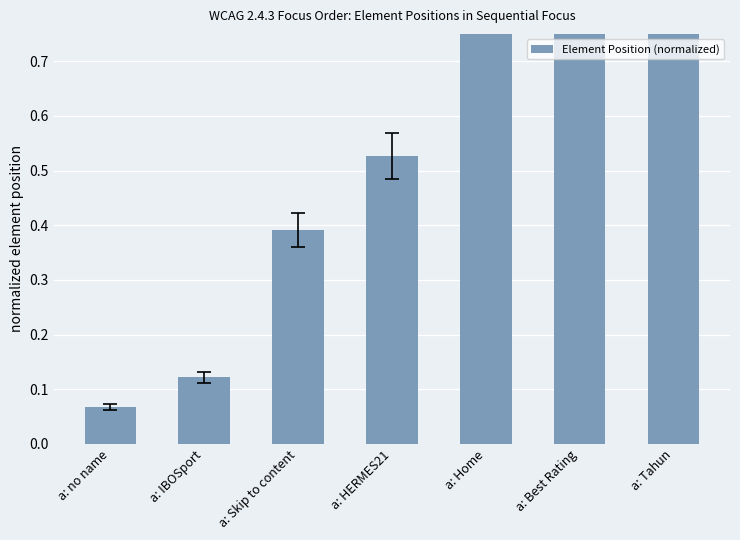

List the labels in order of value, smallest first.

a: no name, a: IBOSport, a: Skip to content, a: HERMES21, a: Home, a: Best Rating, a: Tahun